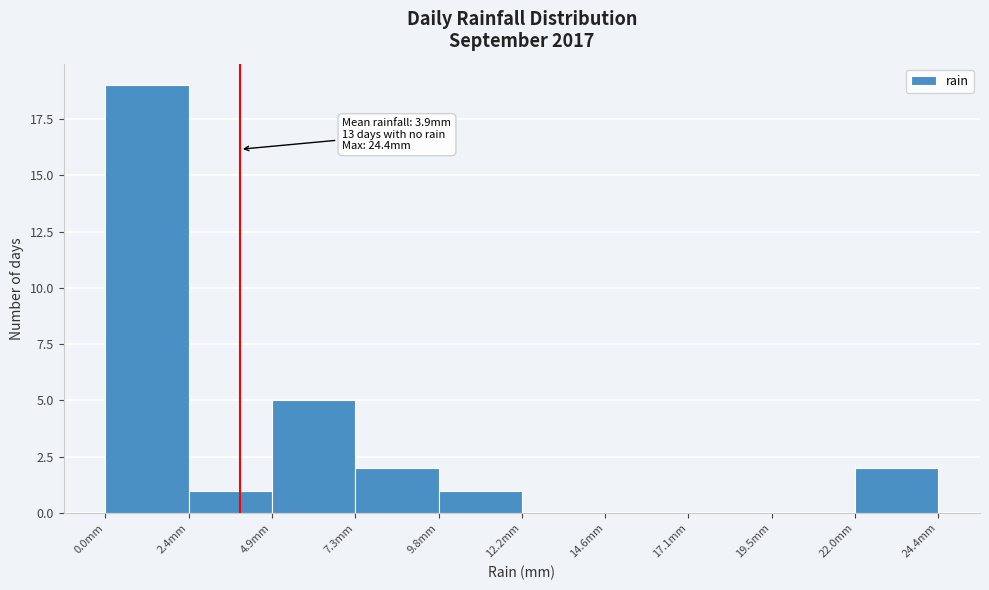

Which range on the x-axis has the tallest bar?

0.0 to 2.5